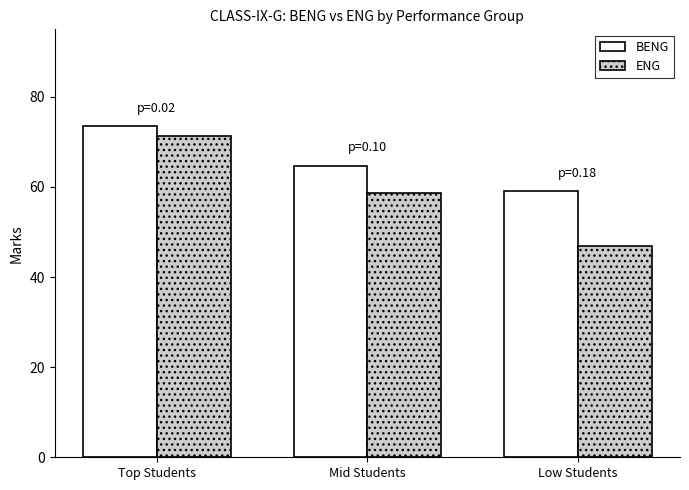

The ENG series shows 110.1 at Top Students. True or false?

False